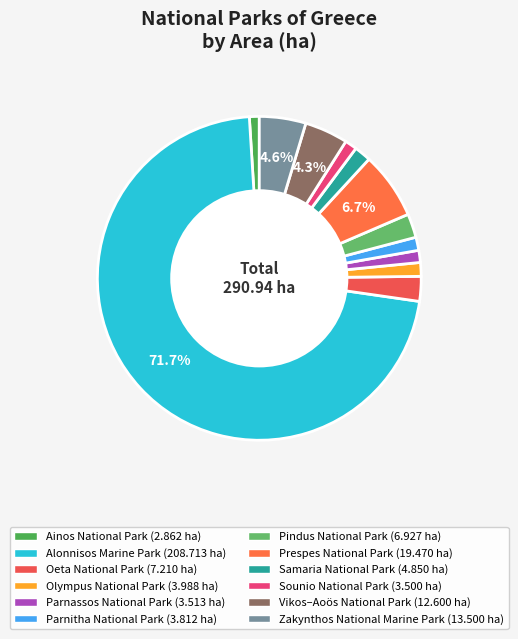

The Parnitha National Park slice represents 1% of the pie. True or false?

True